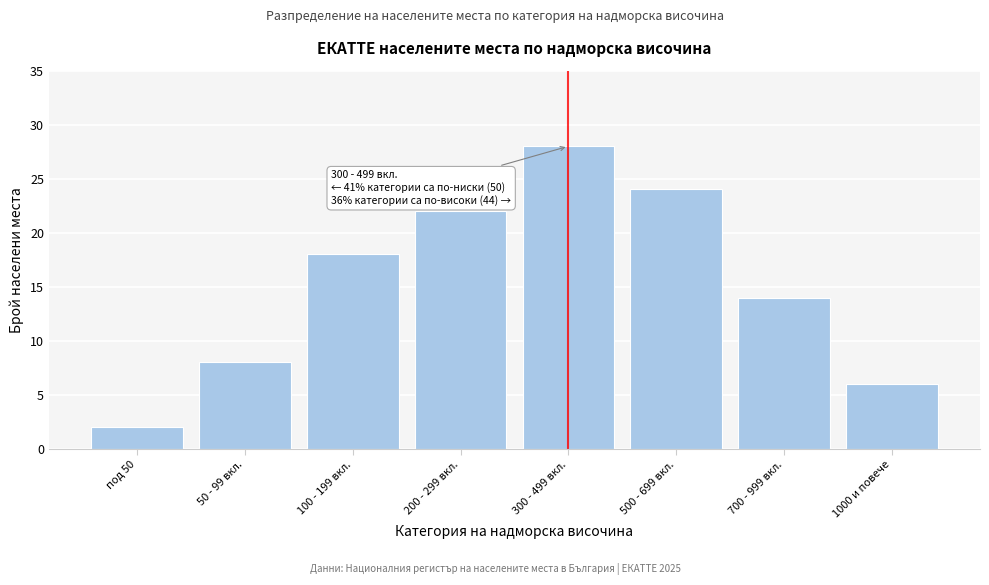

Reading right to left, list all the values displayed in this chart.

6	14	24	28	22	18	8	2